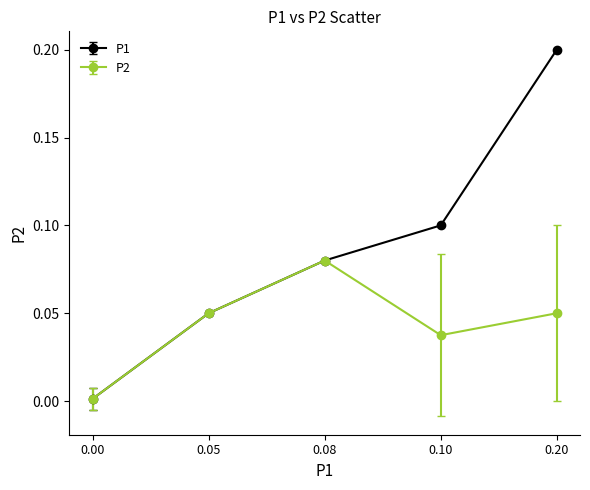

At 0.20, list the series in order from smallest to largest.

P2, P1